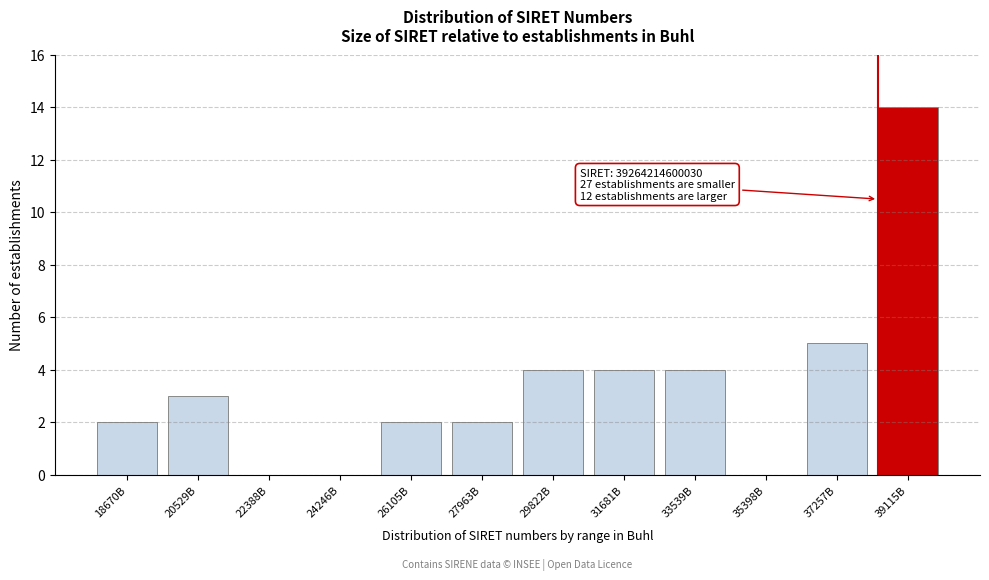

Reading left to right, extract all data points from this chart.

18670B=2	20529B=3	22388B=0	24246B=0	26105B=2	27963B=2	29822B=4	31681B=4	33539B=4	35398B=0	37257B=5	39115B=14